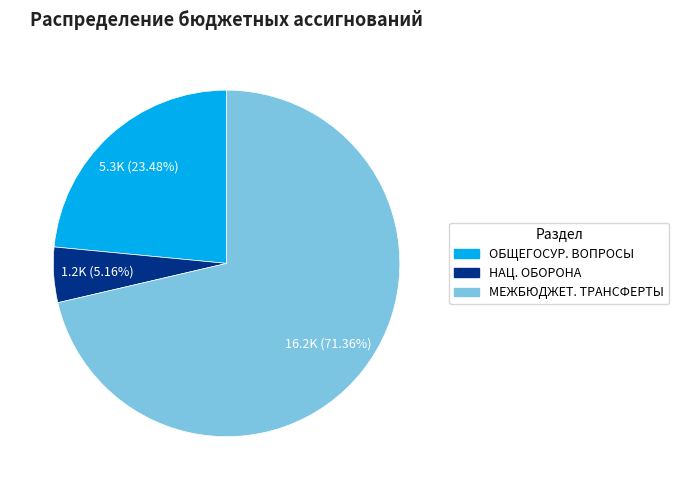

Which has a higher value, ОБЩЕГОСУР. ВОПРОСЫ or НАЦ. ОБОРОНА?

ОБЩЕГОСУР. ВОПРОСЫ